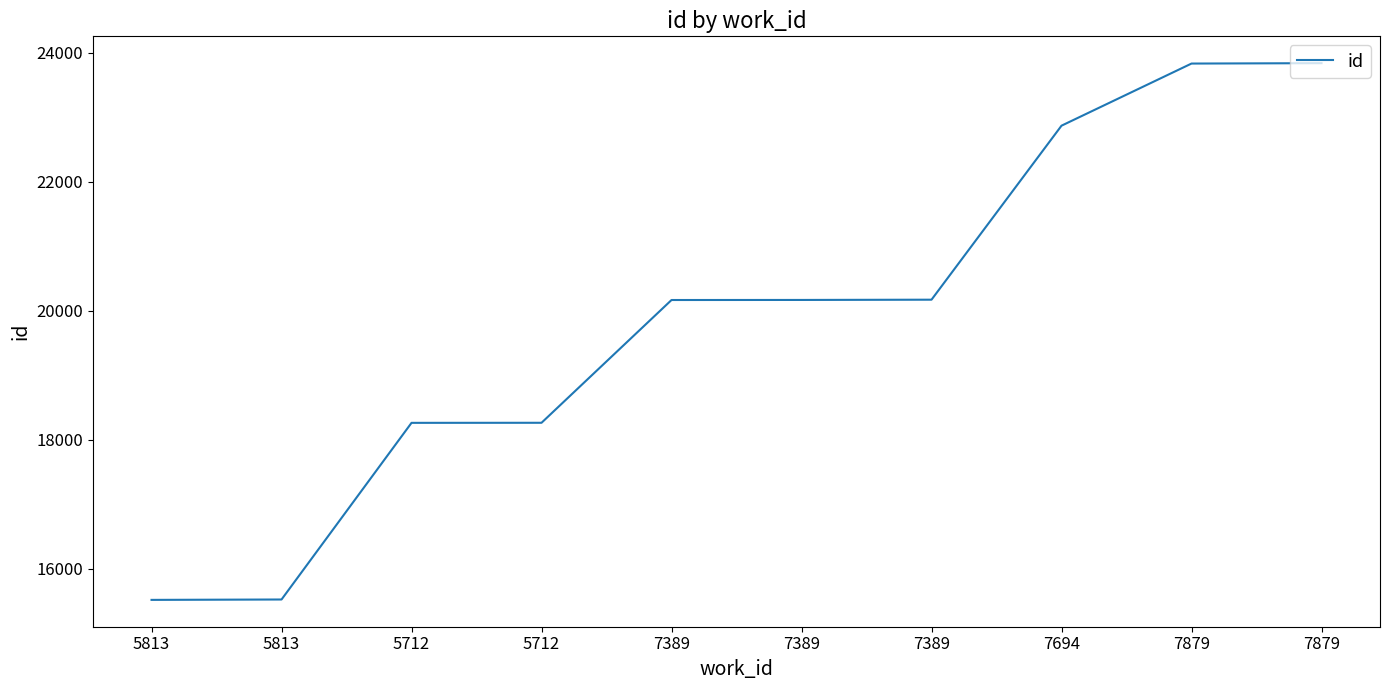

How many lines are shown in the chart?

1